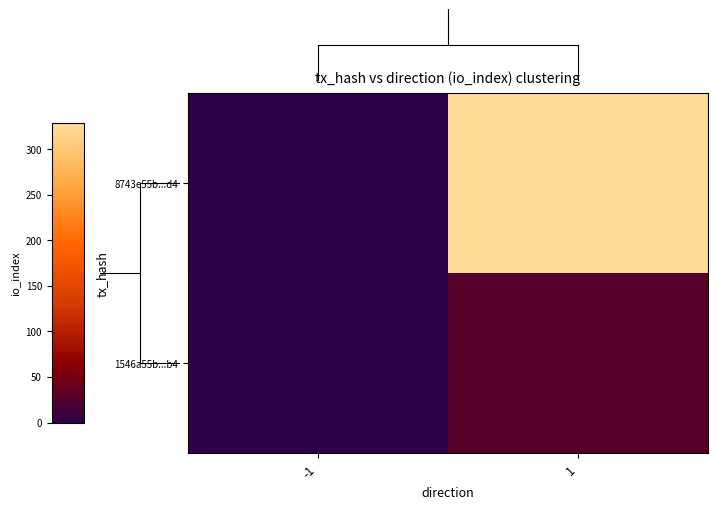

Which series has the largest range (max minus min)?

8743e55b...d4